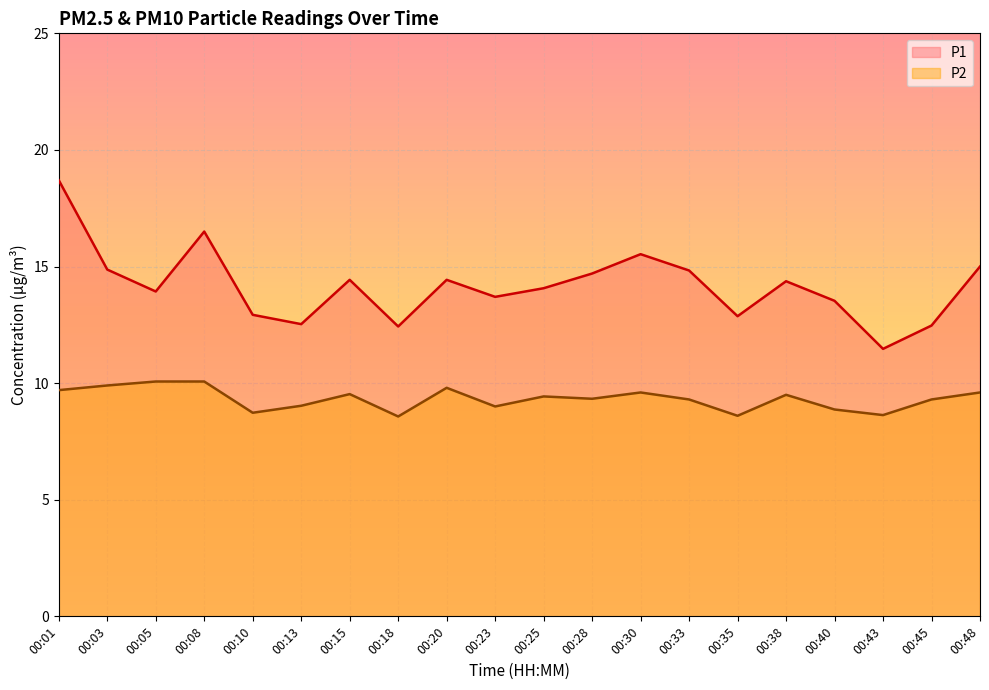

Which category has the lowest value across all series?

00:18